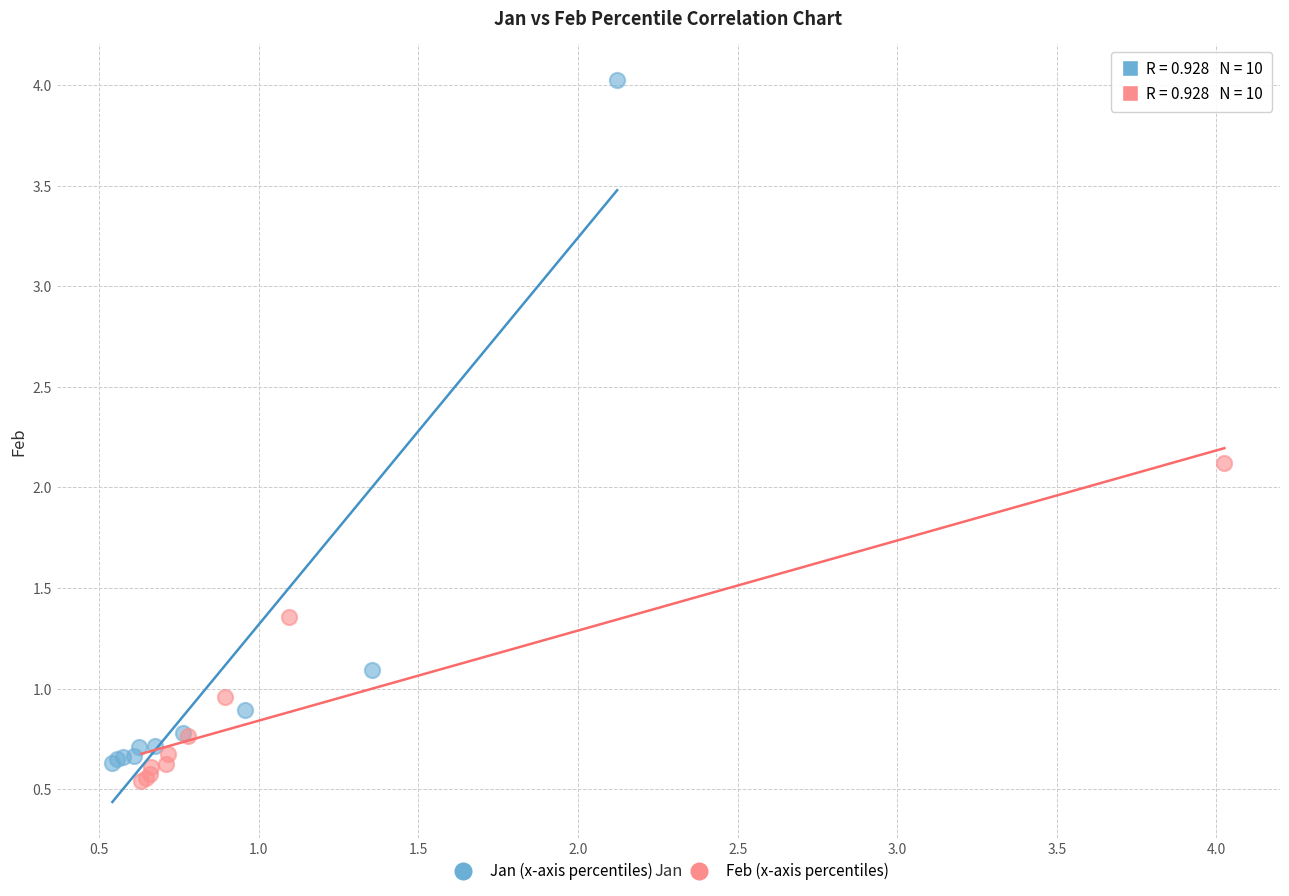

Which series has the widest spread of Y values?

Jan (x-axis percentiles)